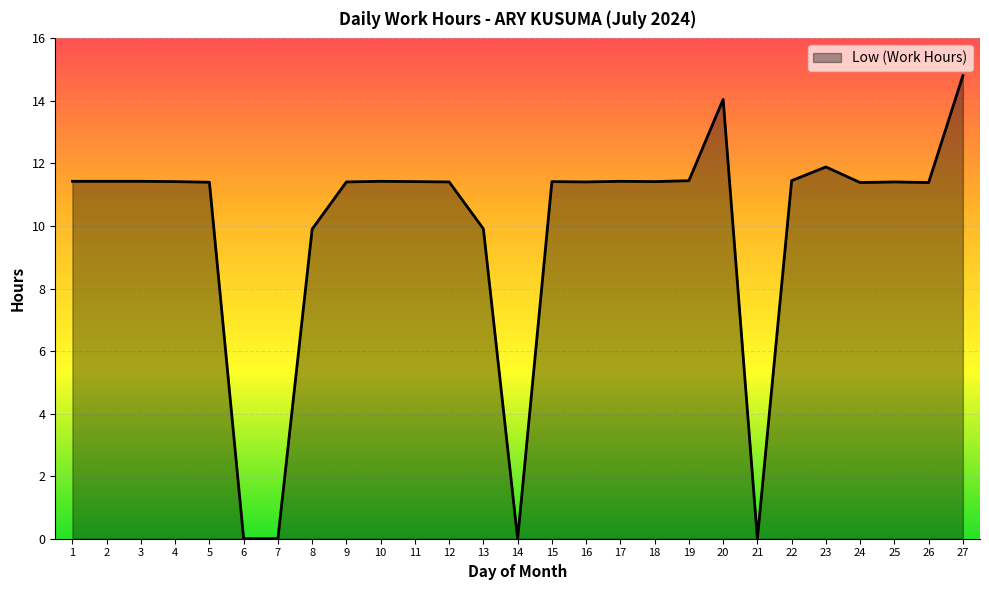

What is the ratio of the value at 11 to the value at 4?

1.0